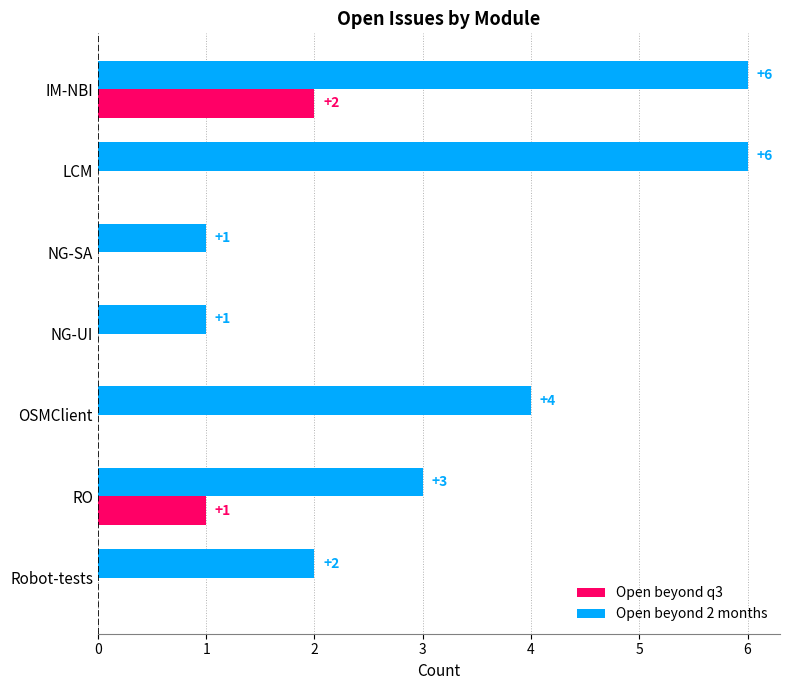

Which series changed the most between NG-UI and Robot-tests?

Open beyond 2 months